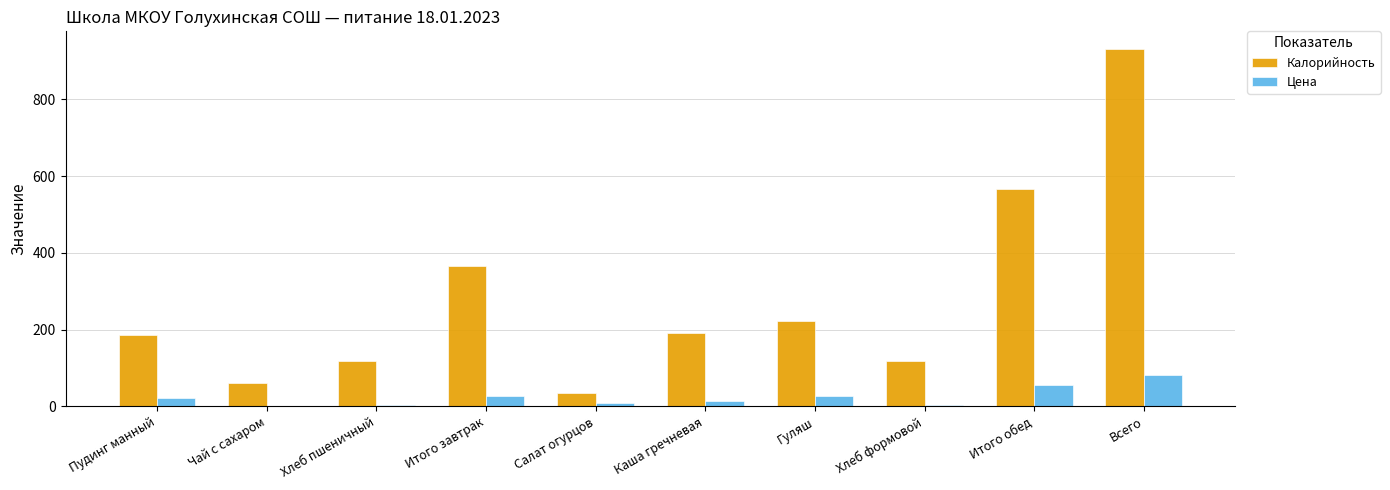

Are the bars horizontal?

No